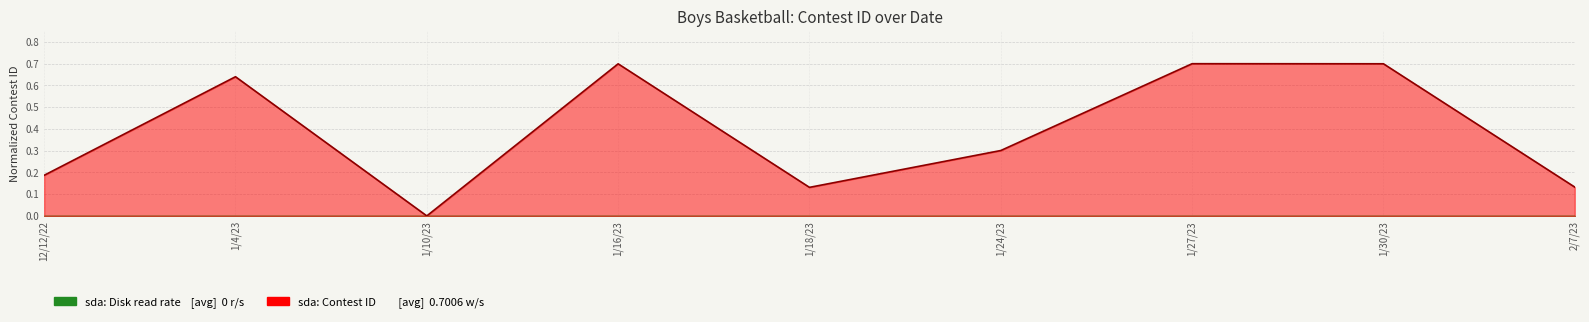

Count the number of categories in the chart.

9